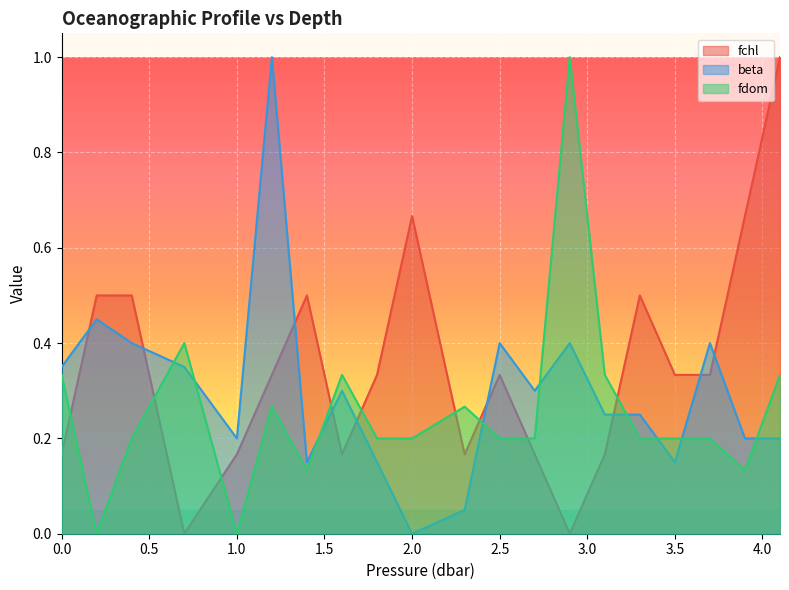

Which category has the lowest value across all series?

0.7